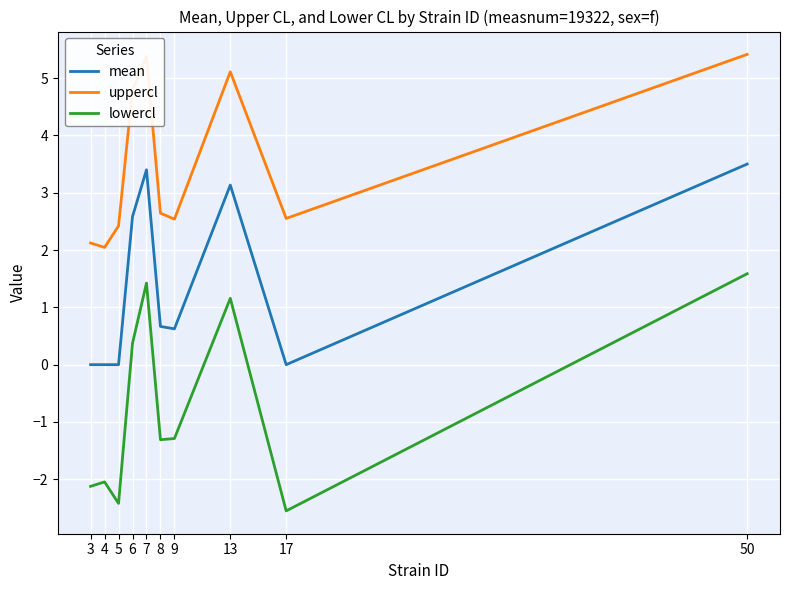

At how many categories does at least one series exceed 0?

10